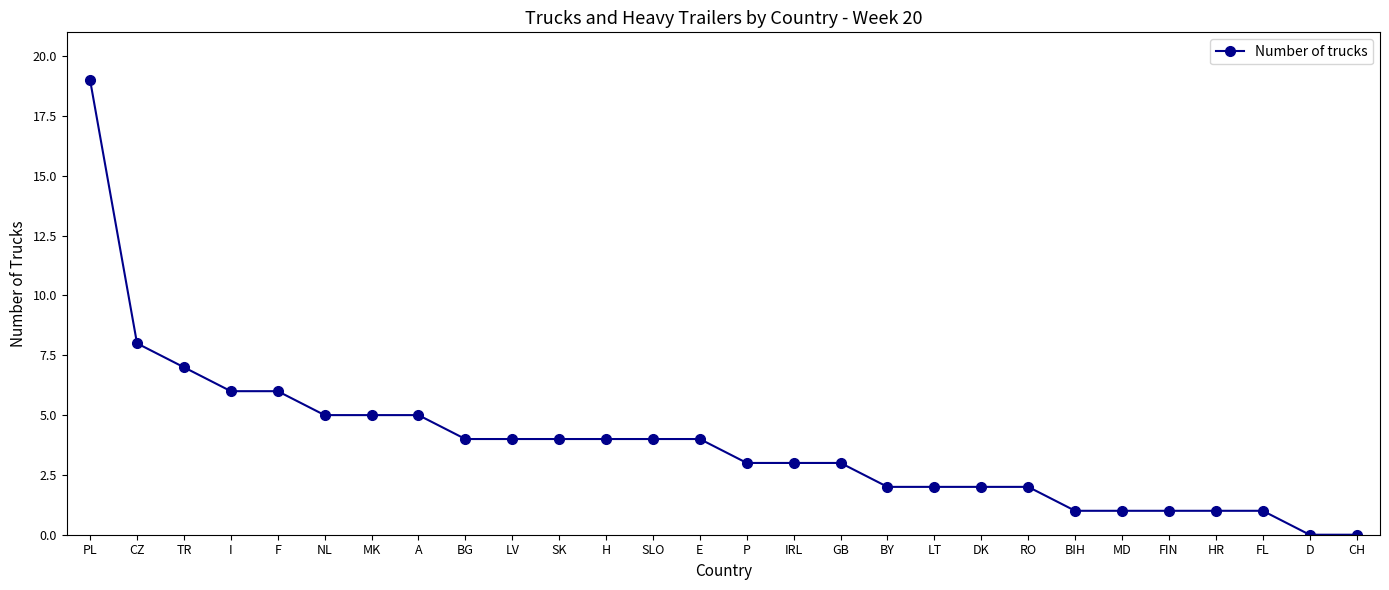

What is the value of the 7th point from the left?

5